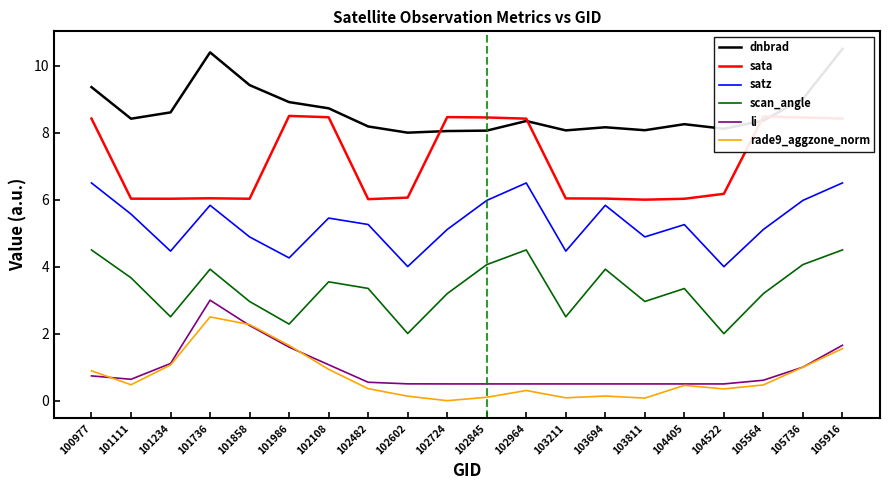

Which label corresponds to the largest value in the chart?

105916